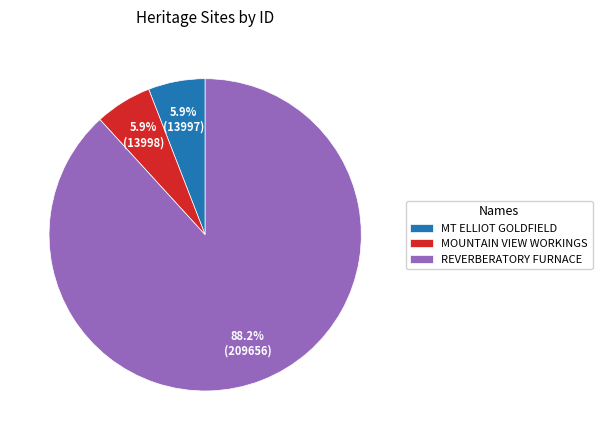

Approximately how many times larger is the value at MT ELLIOT GOLDFIELD compared to MOUNTAIN VIEW WORKINGS?

1.0